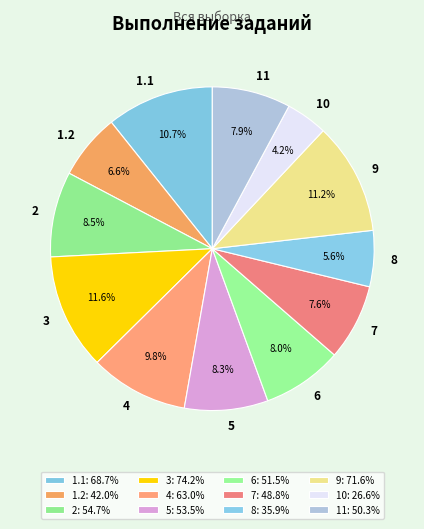

Does any single category account for the majority?

No